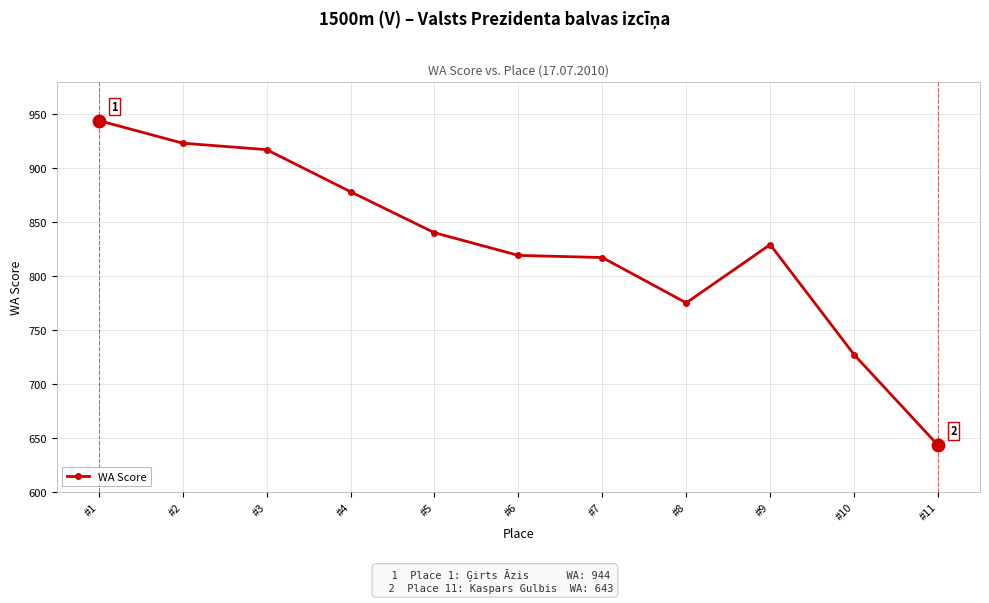

How many categories are shown in the chart?

11